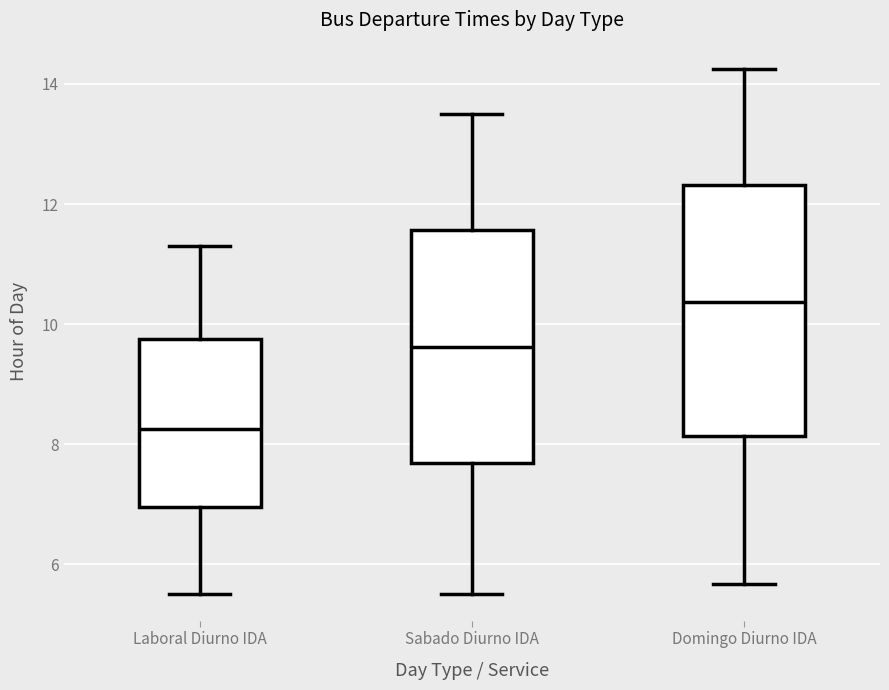

Reading left to right, transcribe this box plot: for each box, give where its median line is, the range the box spans, and where its two whiskers end, as read against the y-axis. The values are not printed on the chart, so give them approximately, as read against the axis.

Laboral Diurno IDA: median 8.2, box 7.0 to 9.8, whiskers 5.6 to 11.4
Sabado Diurno IDA: median 9.6, box 7.6 to 11.6, whiskers 5.6 to 13.6
Domingo Diurno IDA: median 10.4, box 8.2 to 12.4, whiskers 5.6 to 14.2